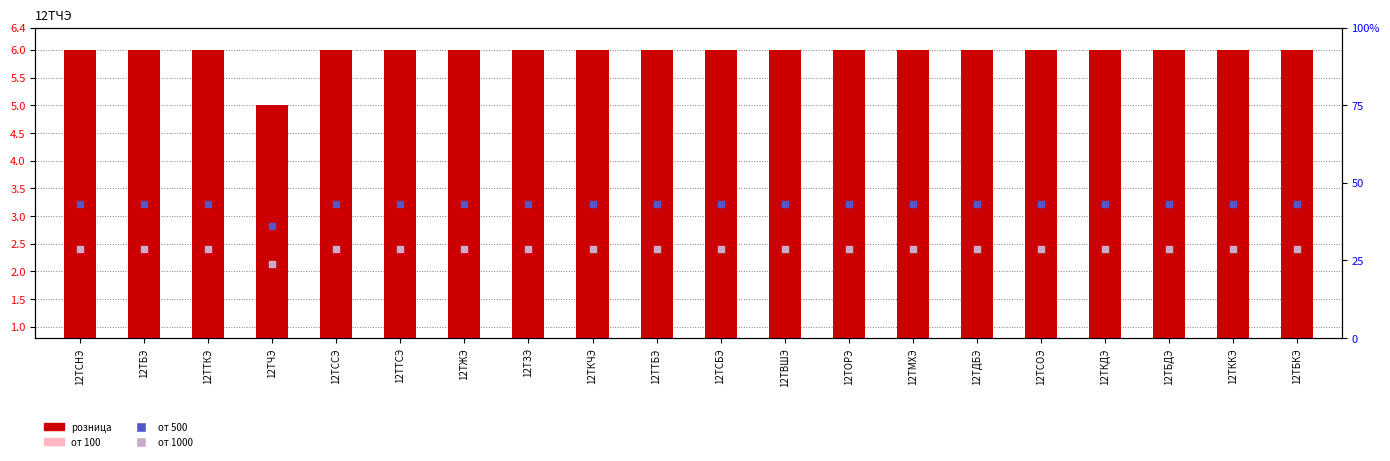

Which series has the largest total across all categories?

от 500